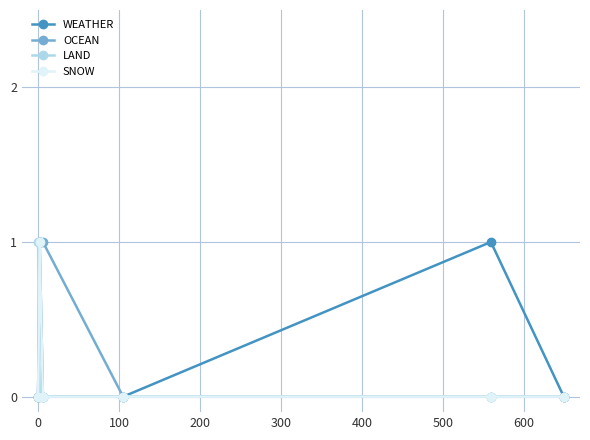

True or false: WEATHER has more than 2 points higher than both neighbors.

False